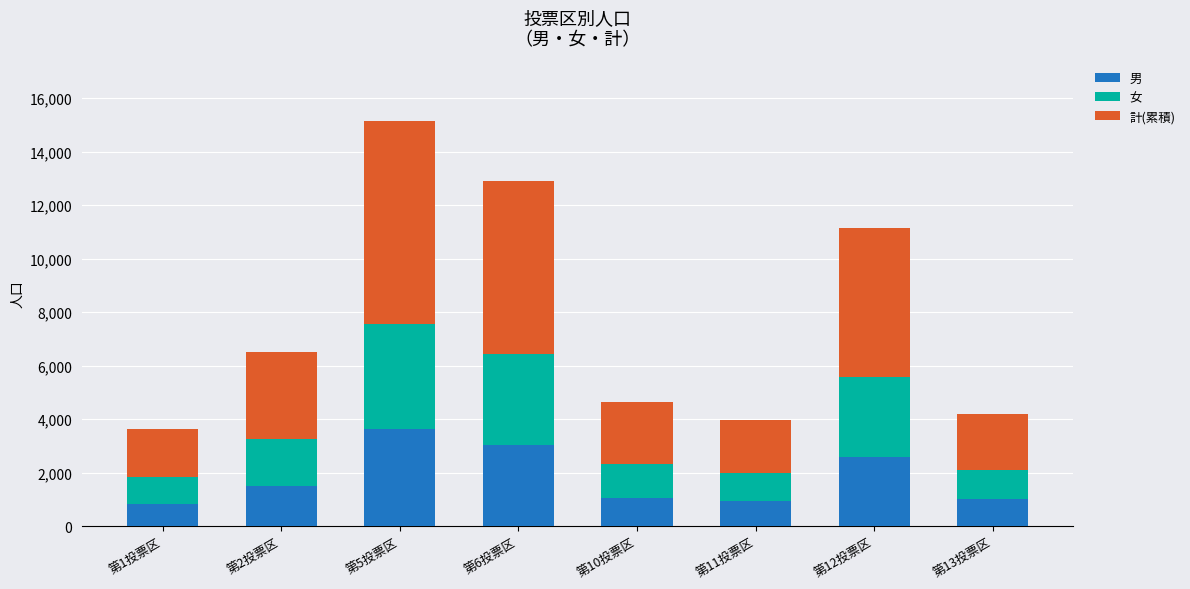

The value of 男 at 第2投票区 is 1494. True or false?

True